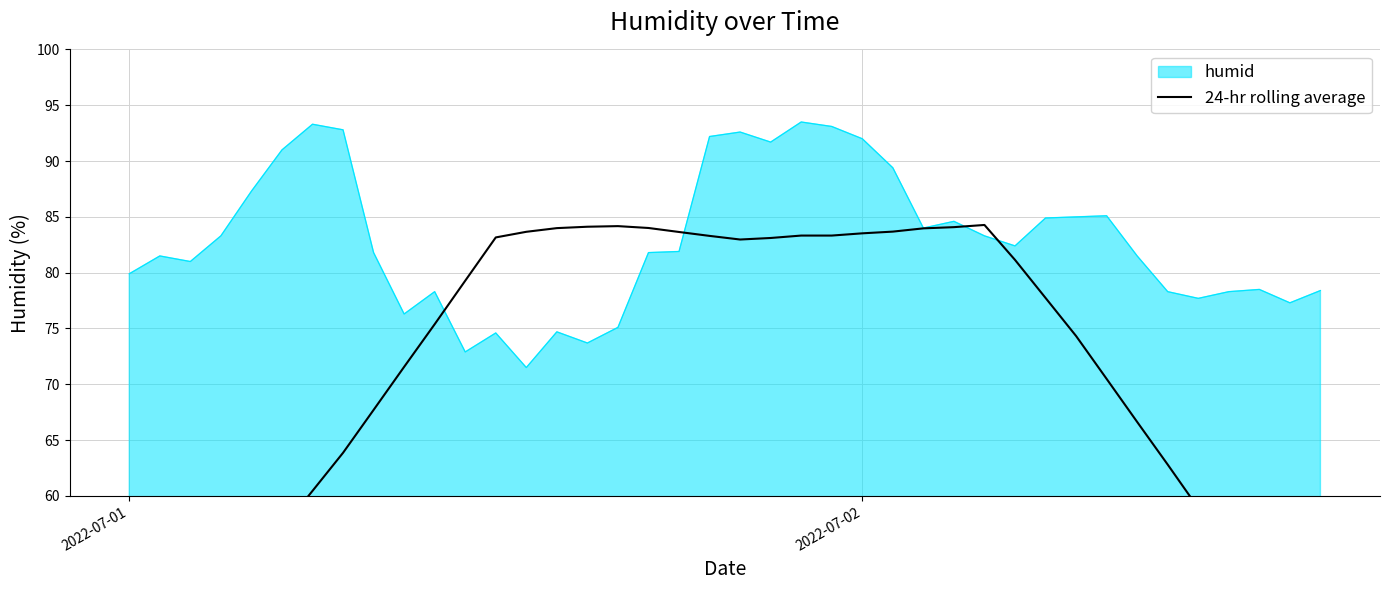

What is the minimum value for humid?

71.5